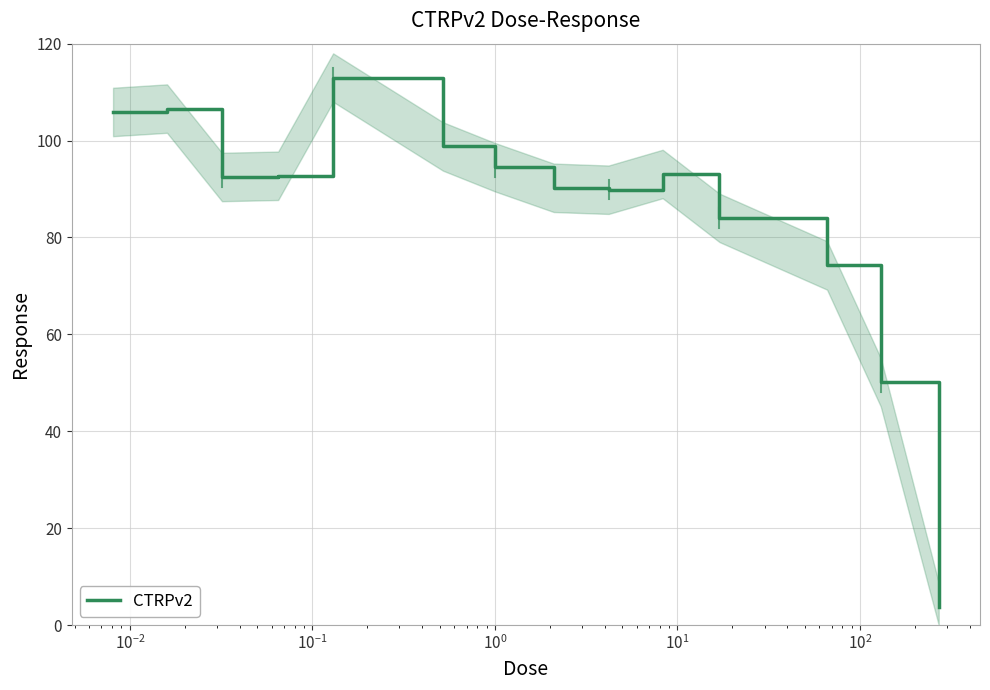

What is the minimum value for CTRPv2?

3.7